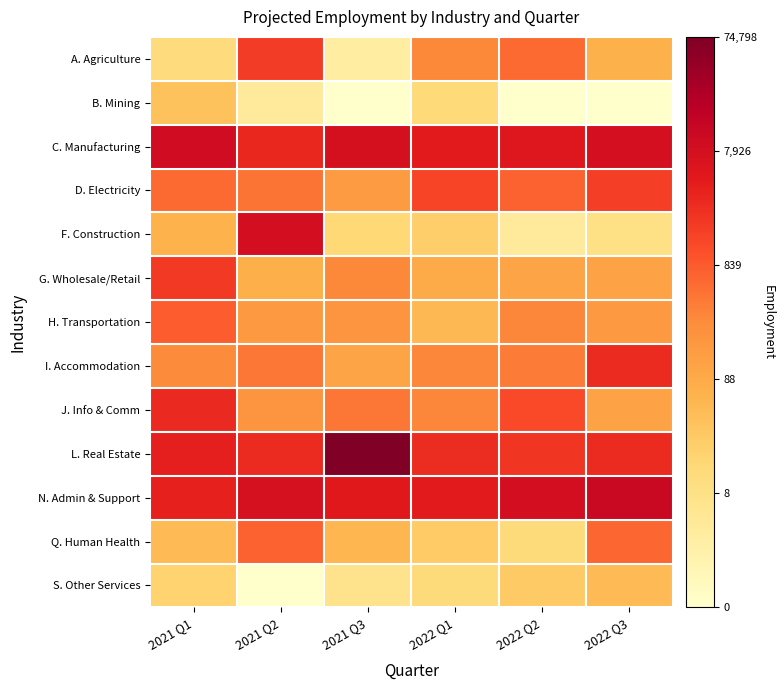

How many series are shown in this chart?

13